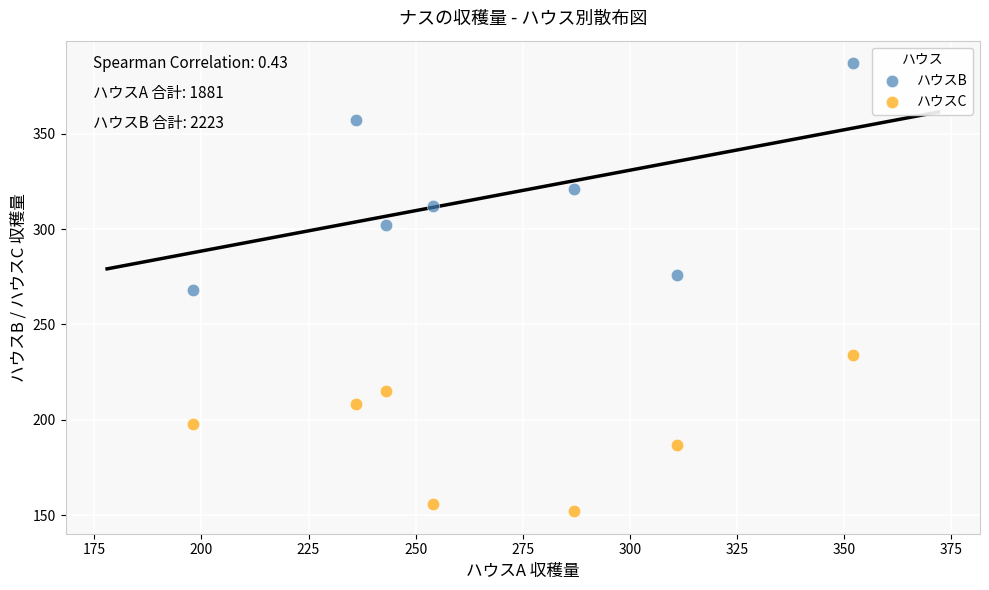

Which series reaches the minimum Y coordinate?

ハウスC